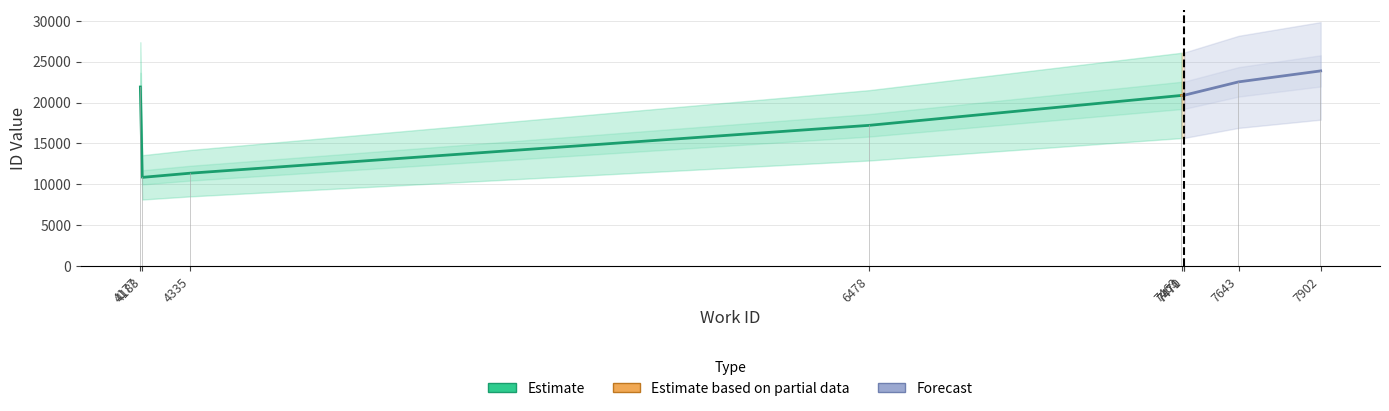

Rank the categories by value from highest to lowest.

7902, 7643, 4177, 7471, 7470, 7463, 6478, 4335, 4183